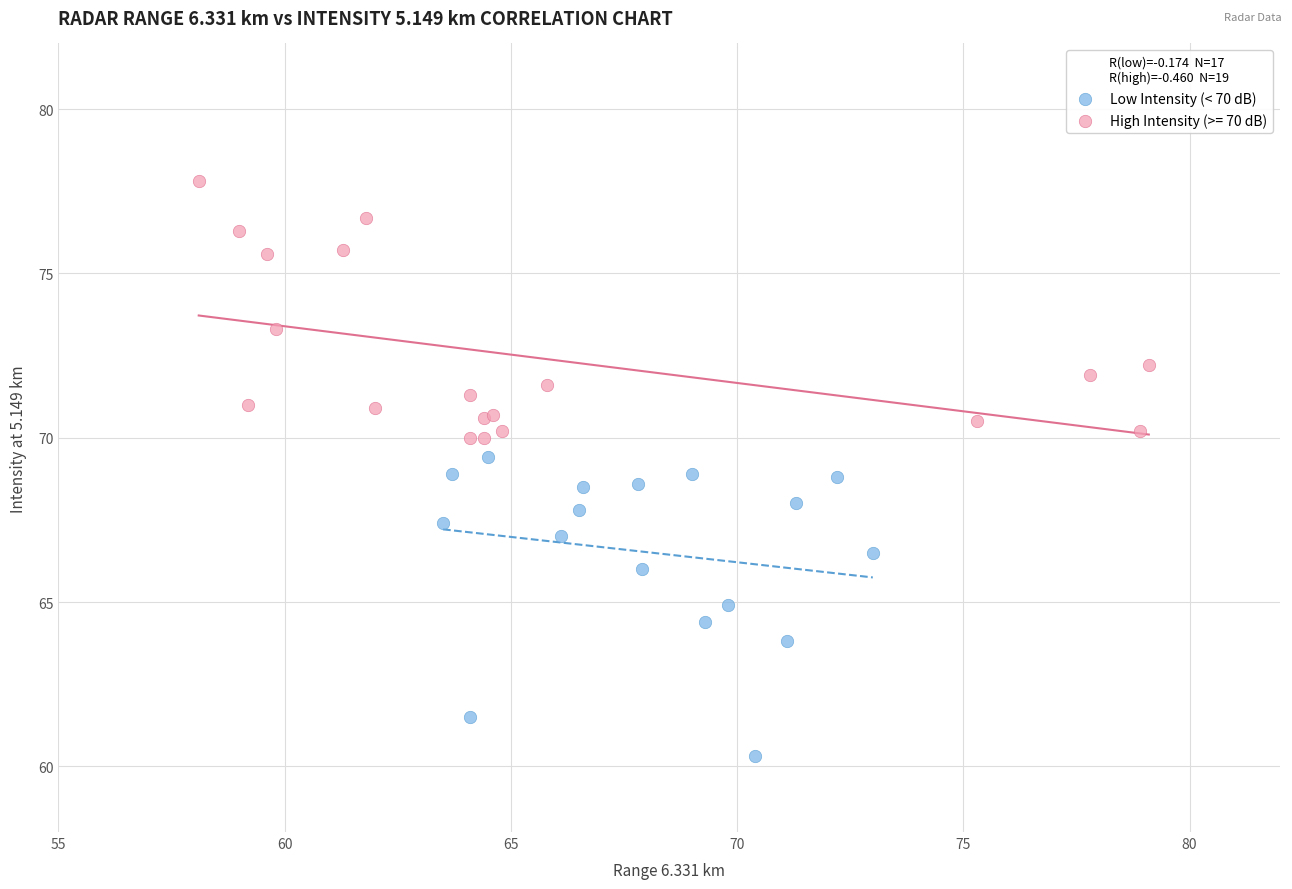

Which series contains the lowest Y value?

Low Intensity (< 70 dB)